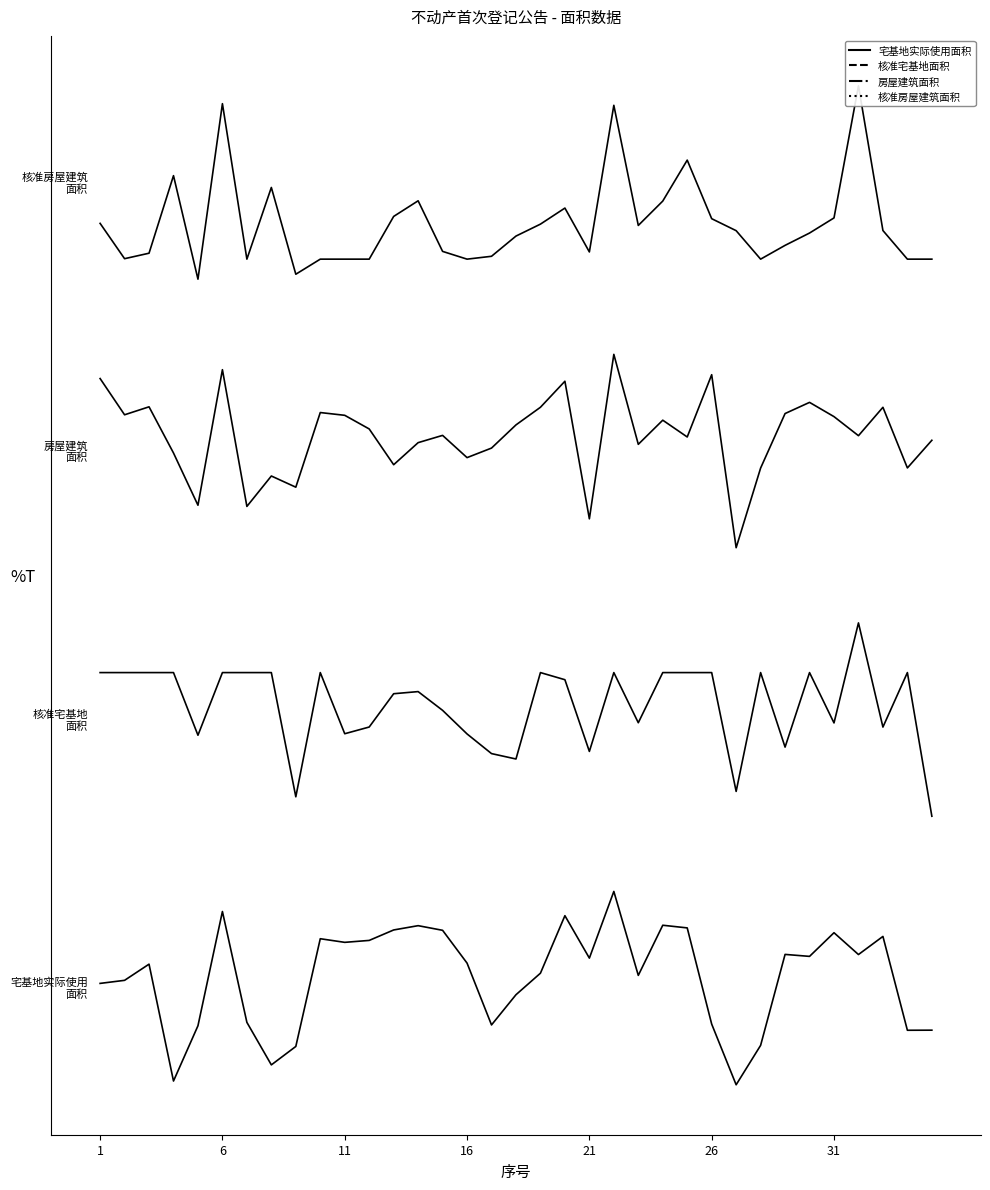

In 房屋建筑面积, how many points are lower than both neighbors (excluding endpoints)?

12